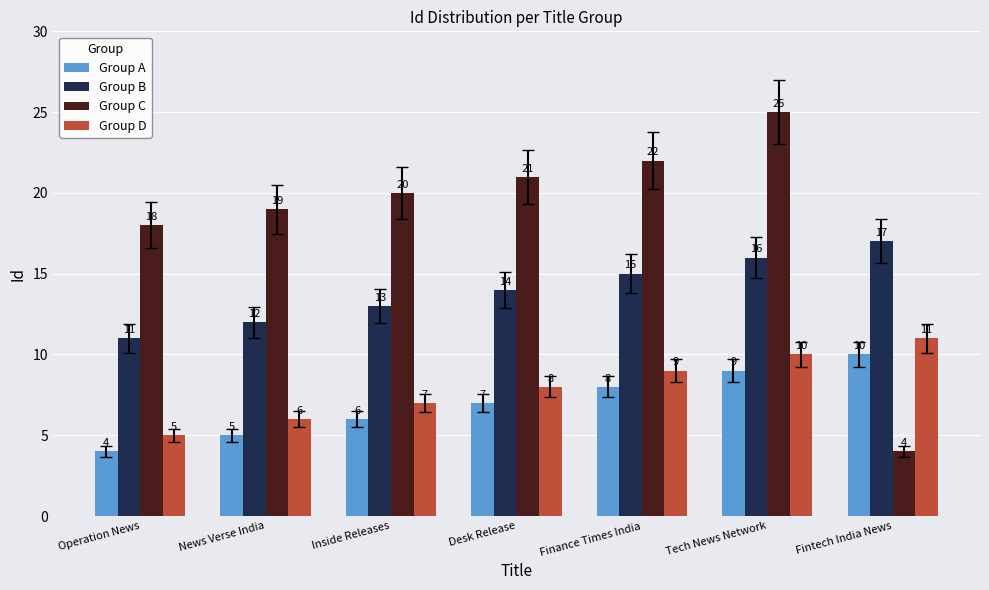

How many data points in Group B are less than 14?

3